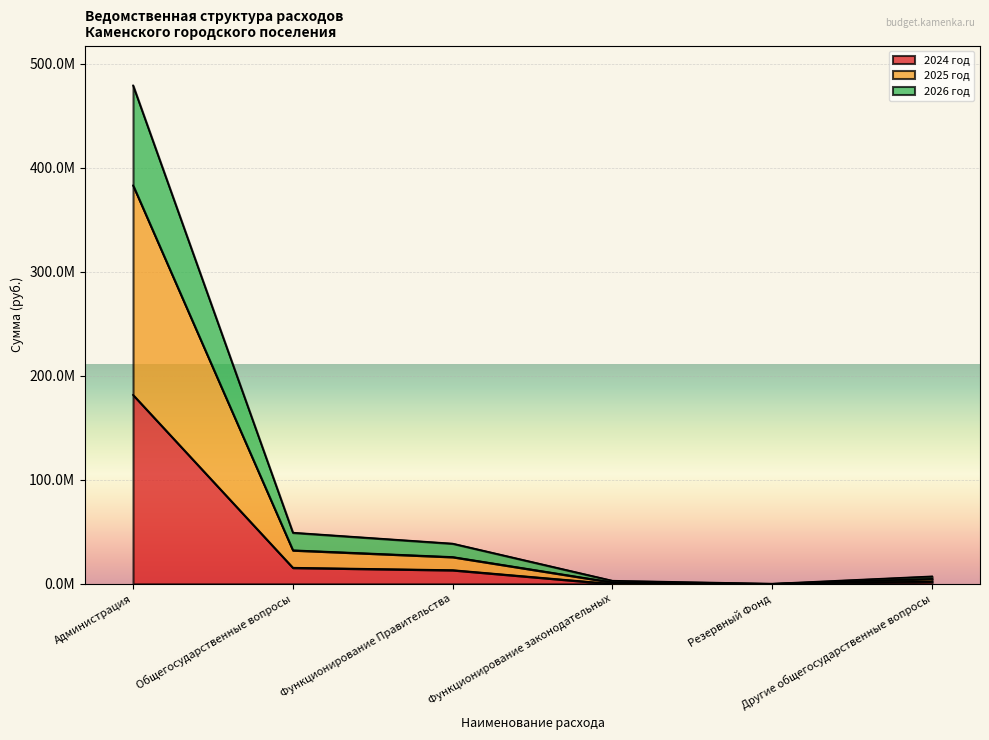

Reading left to right, list all the values displayed in this chart.

2024 год: 181644215.0	15545701.7	13252112.2	0.0	50000.0	2243589.4
2025 год: 382987729.0	32320701.6	25852112.2	1490000.0	100000.0	4828589.4
2026 год: 479072943.0	49235701.6	38727112.2	3040000.0	150000.0	7218589.4